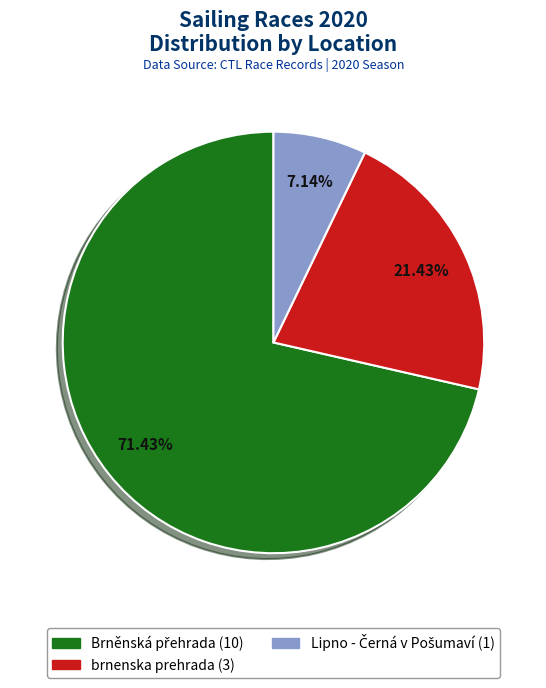

Is brnenska prehrada the majority of the pie?

No